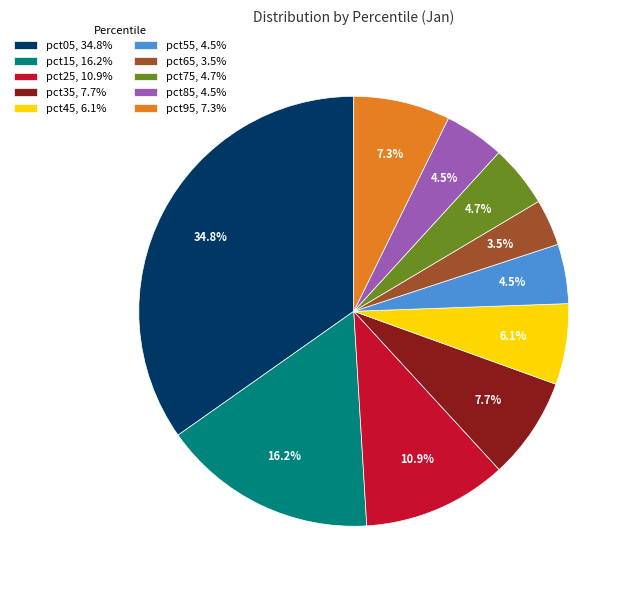

Which has a higher value, pct75 or pct65?

pct75